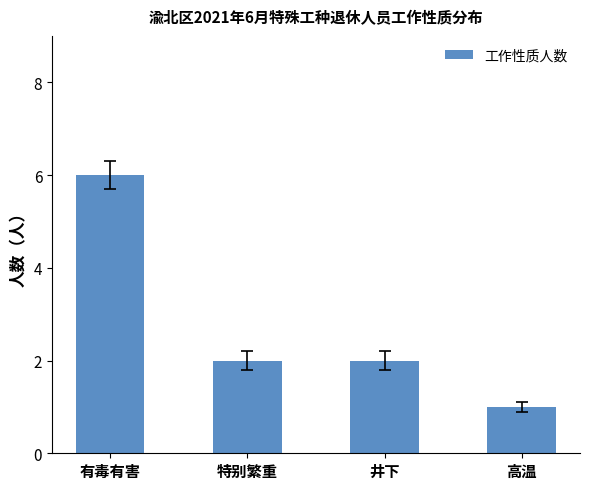

What is the label of the 1st bar from the left?

有毒有害